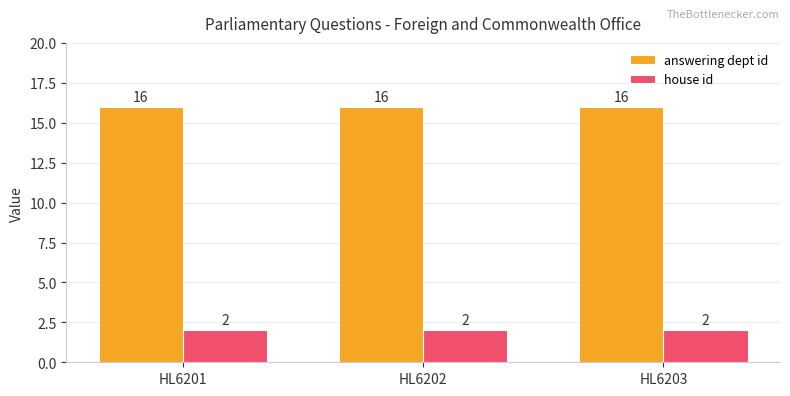

Is the value of house id at HL6203 greater than the value of answering dept id at HL6201?

No